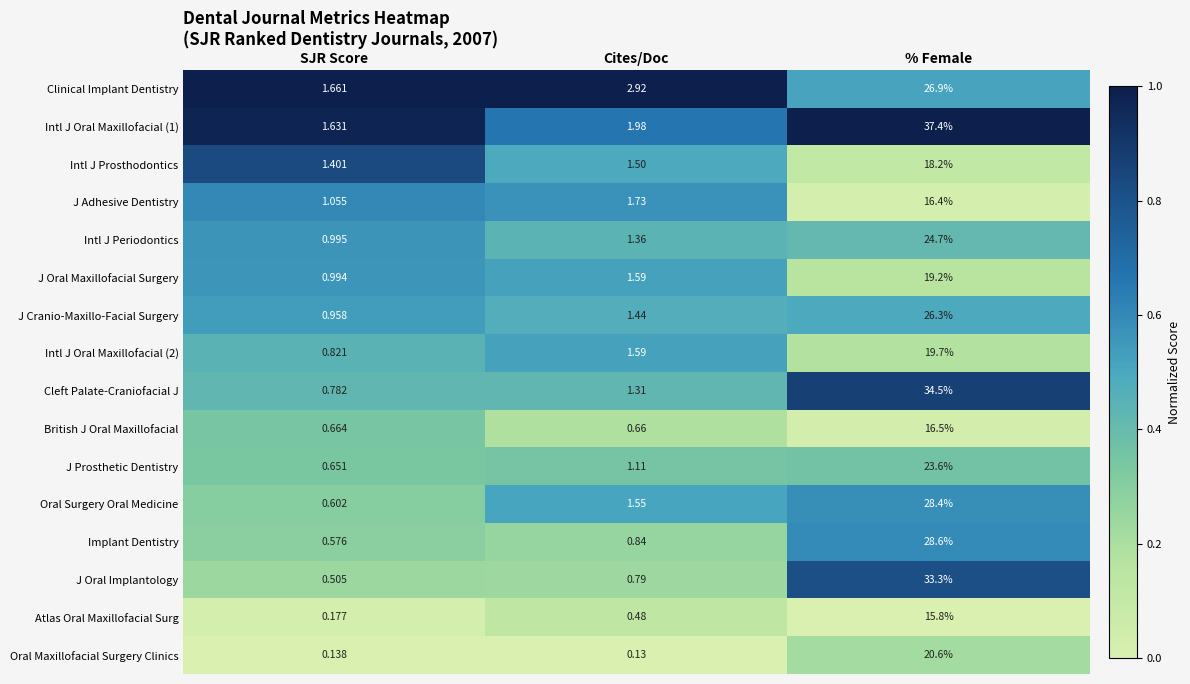

Between Cites/Doc and % Female, which series saw the biggest shift?

Intl J Oral Maxillofacial (1)